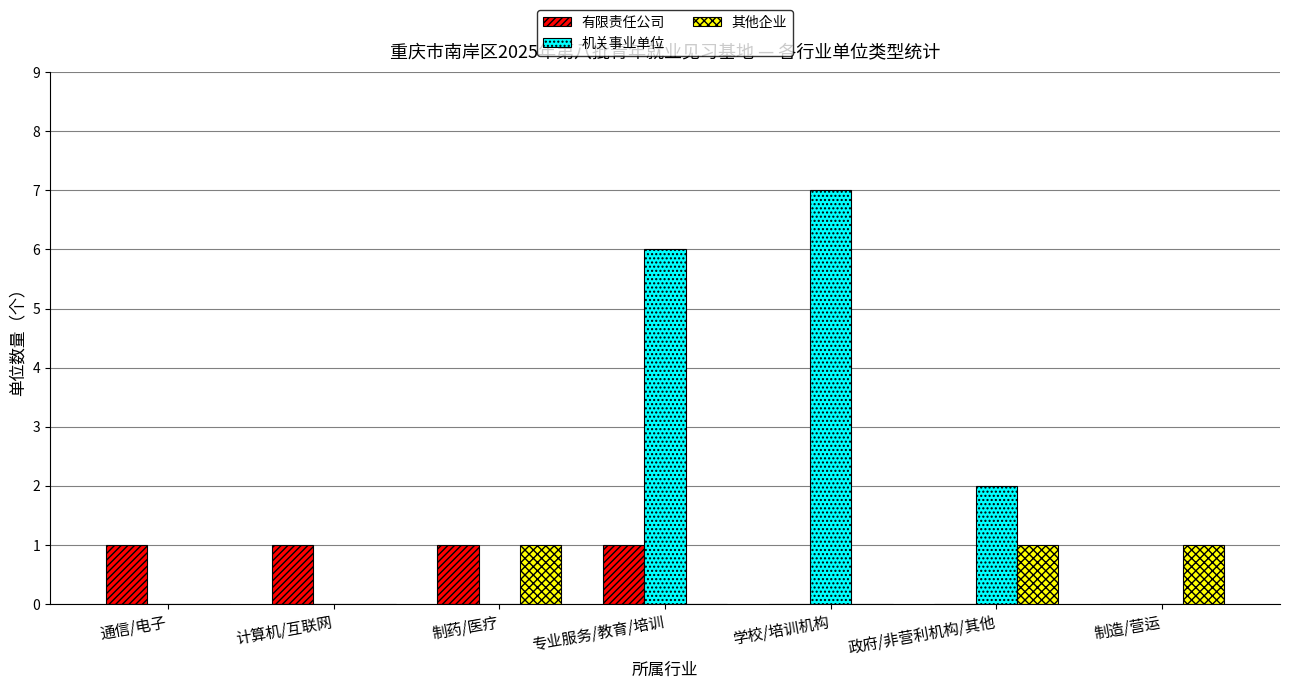

Does the chart contain stacked bars?

No